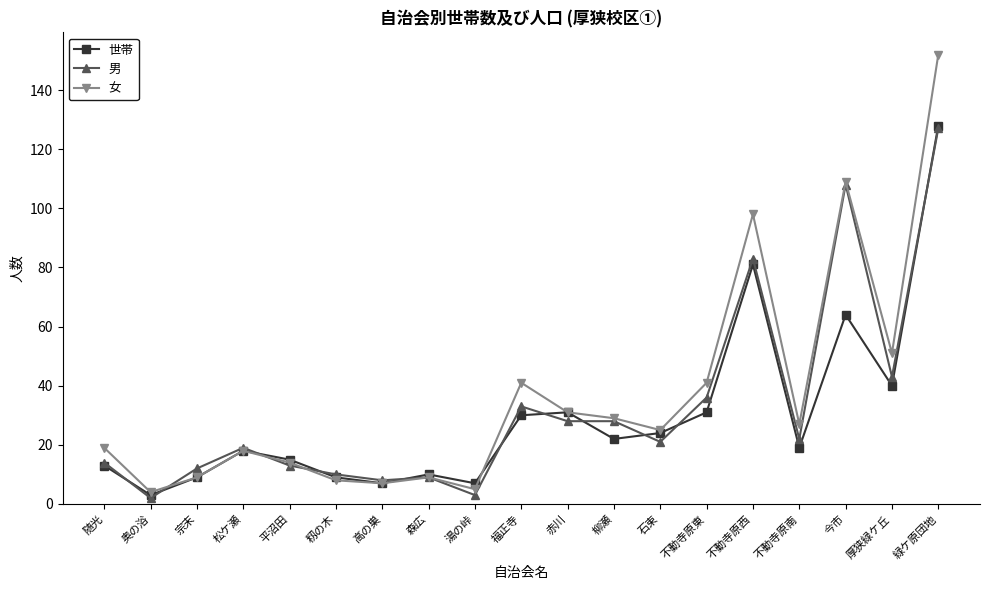

What are all the series names shown in the legend?

世帯, 男, 女